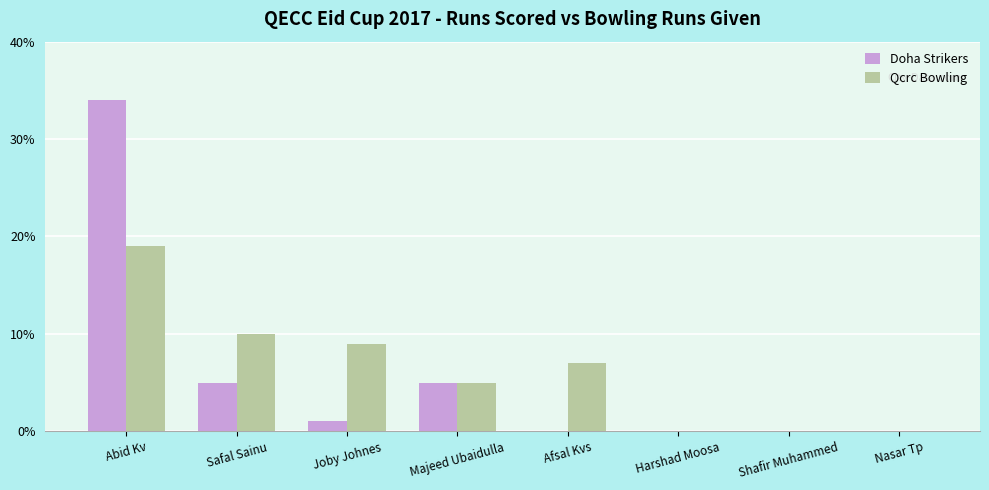

What is the spread (max minus min) of values at Safal Sainu?

5